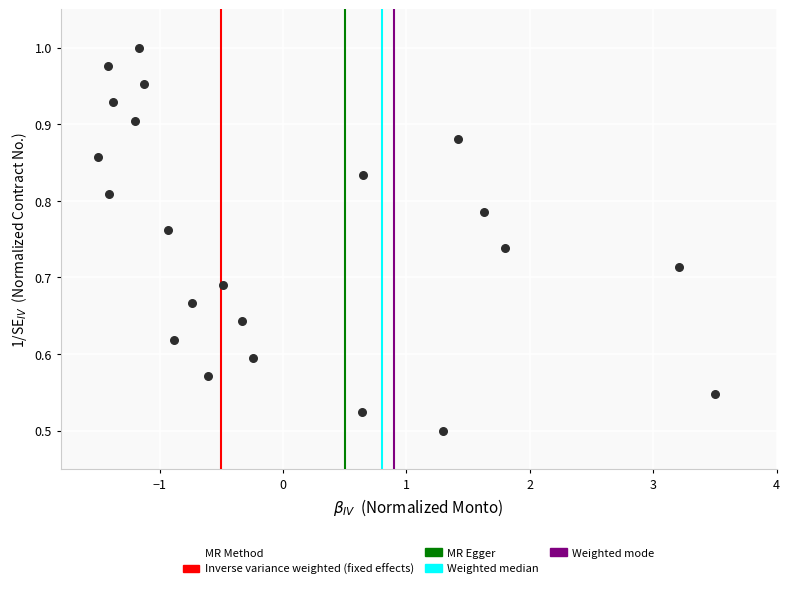

What is the range of X values (max minus min)?

5.0